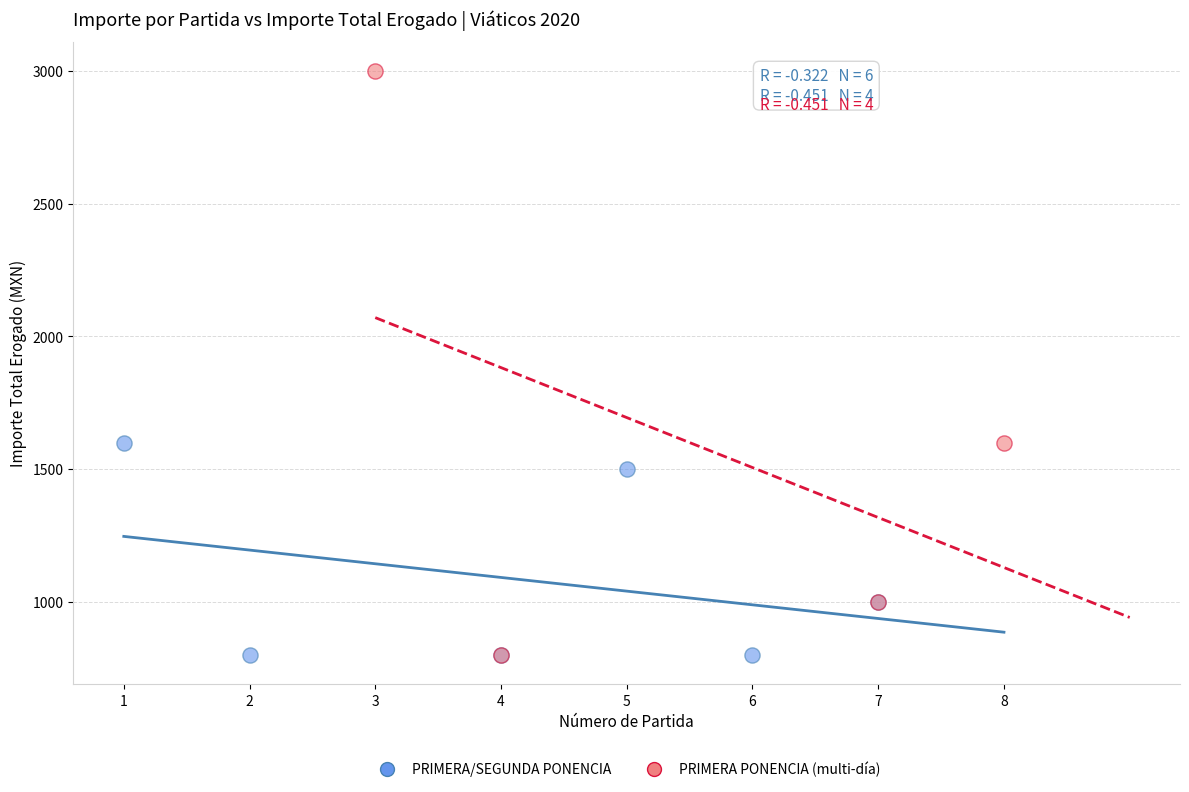

Which series has the widest spread of Y values?

PRIMERA PONENCIA (multi-día)